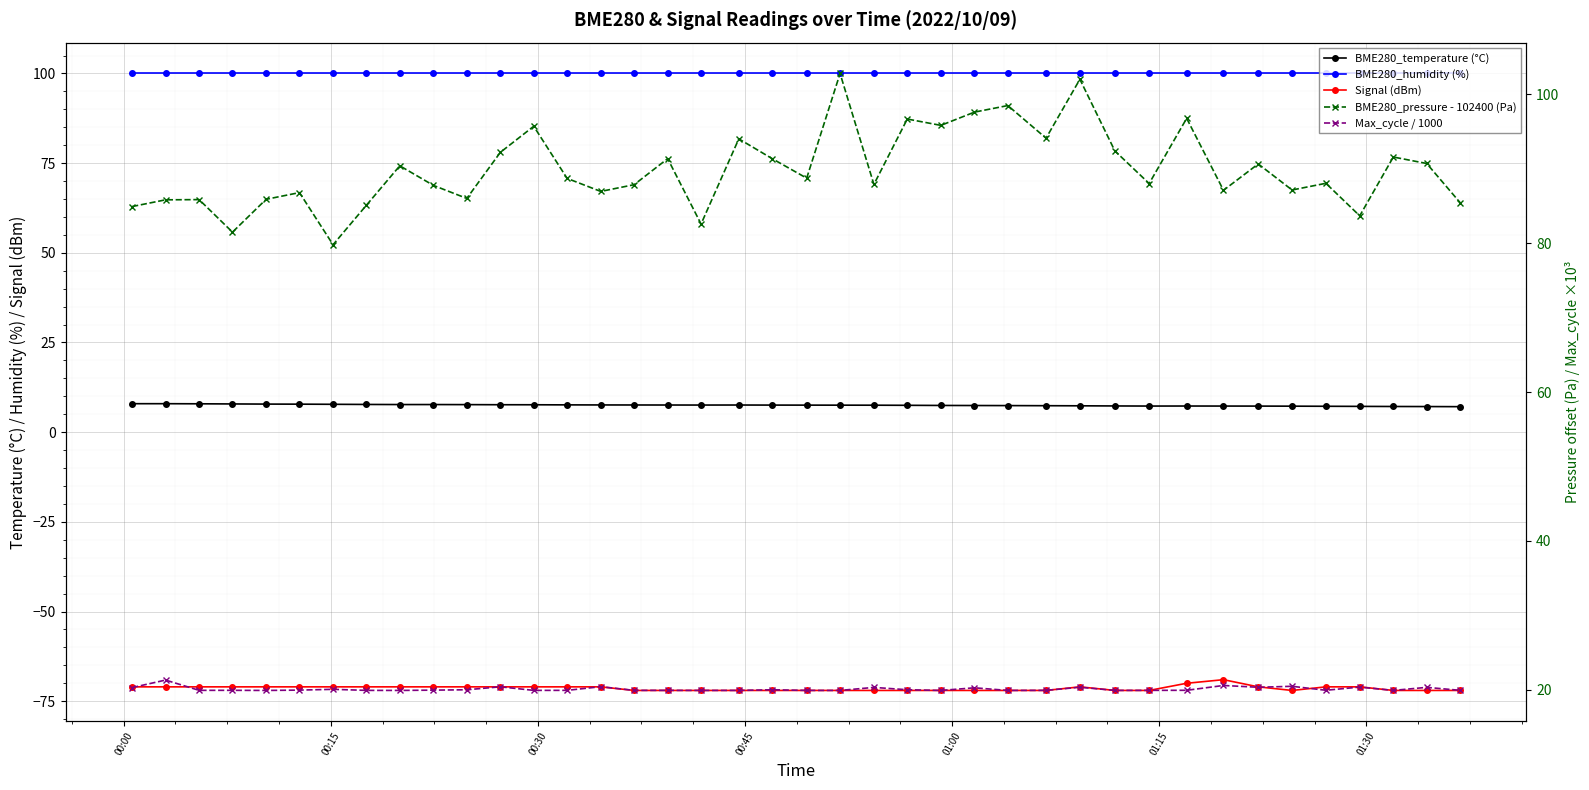

Does the chart display data point markers on the line(s)?

Yes